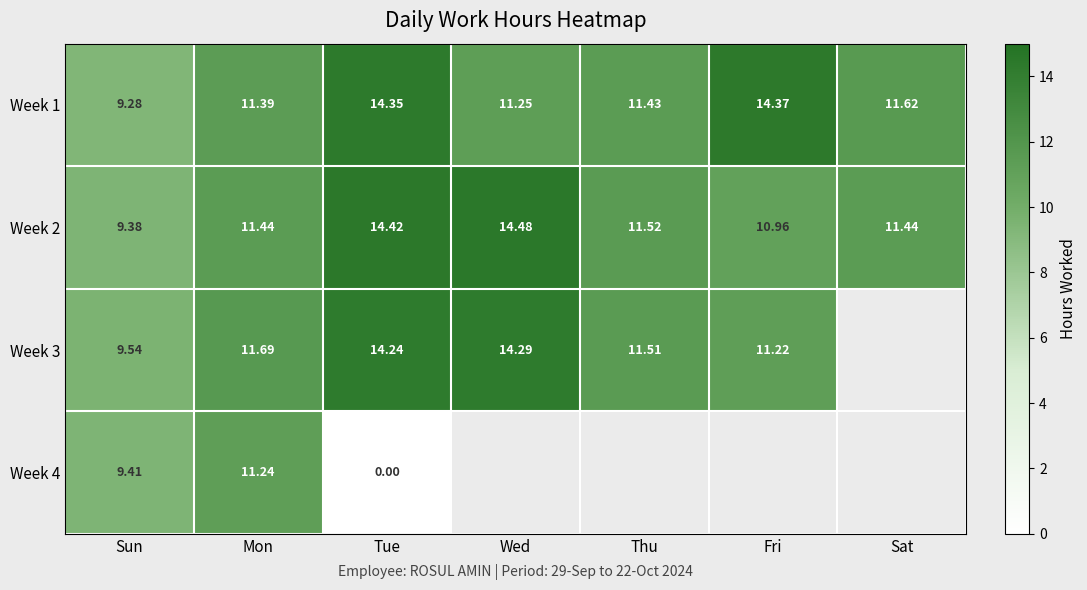

The Week 2 series shows 14.5 at Wed. True or false?

True